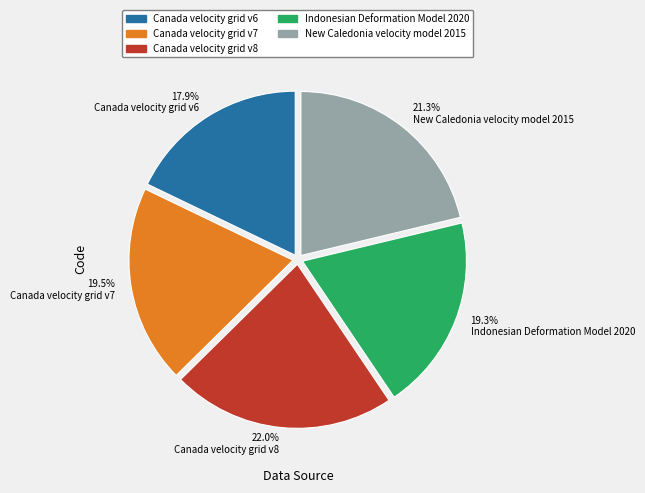

What portion of the pie excludes 19.3% Indonesian Deformation Model 2020?

80.7%